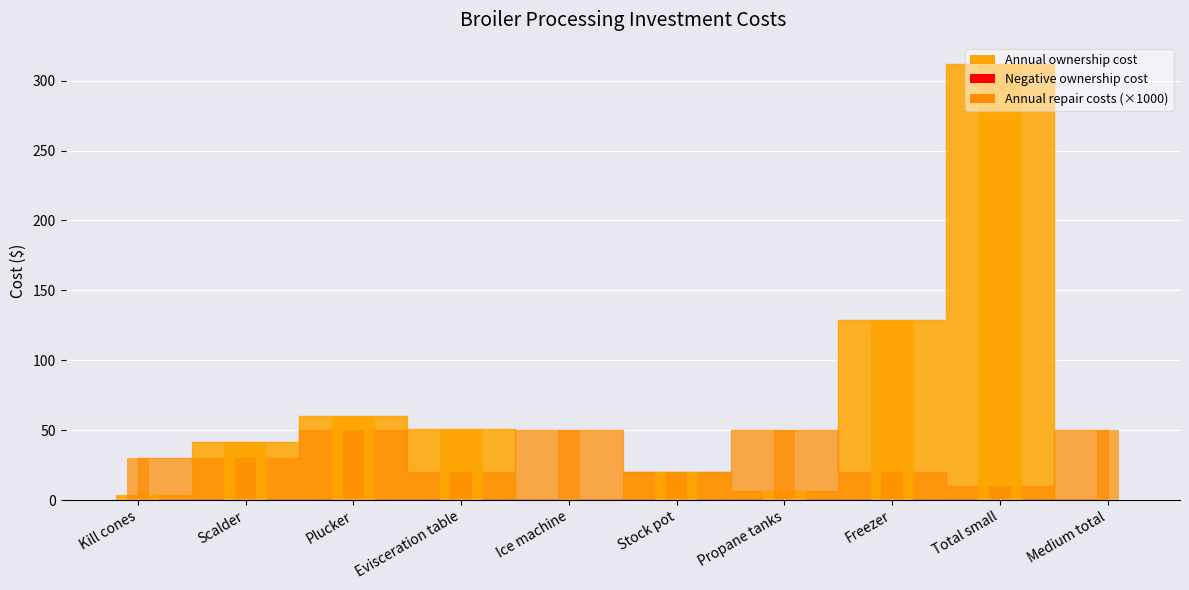

What is the spread (max minus min) of values at Plucker?

60.0